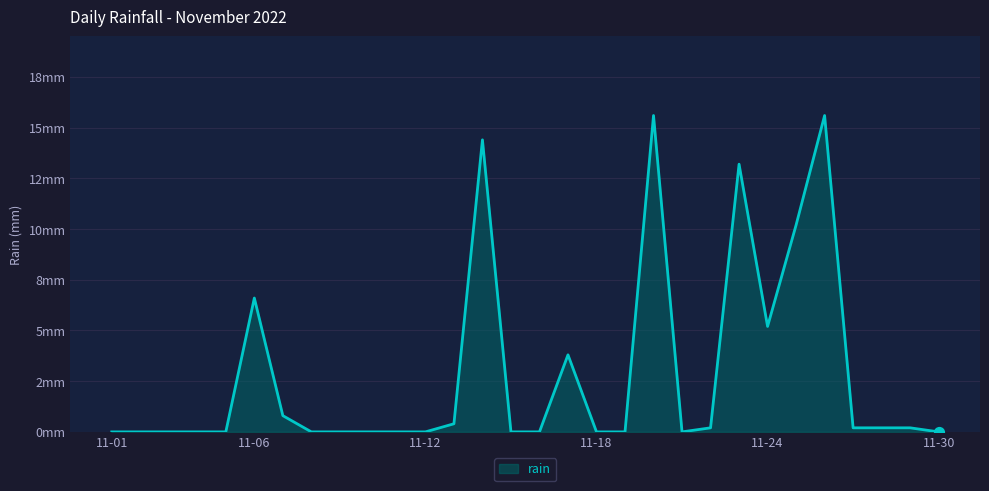

What is the change in value from 6 to 17?

-0.8